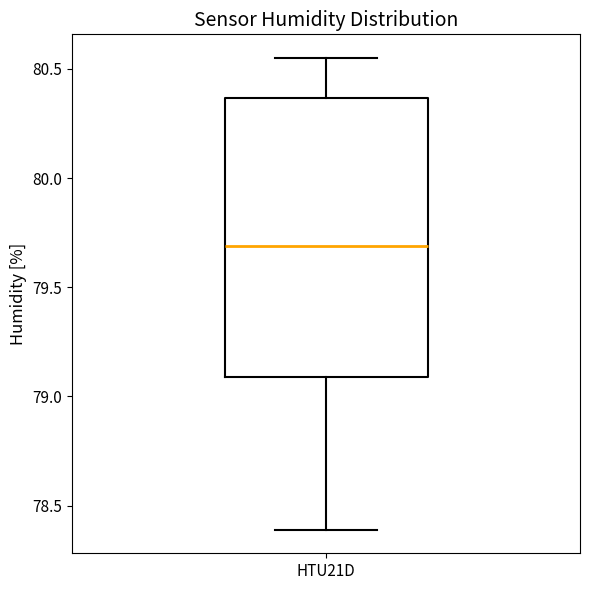

Read this box plot against the y-axis: the position of the median line, the range covered by the box, and the ends of both whiskers. The values are not printed on the chart, so give them approximately, as read against the axis.

median 79.70, box 79.10 to 80.35, whiskers 78.40 to 80.55